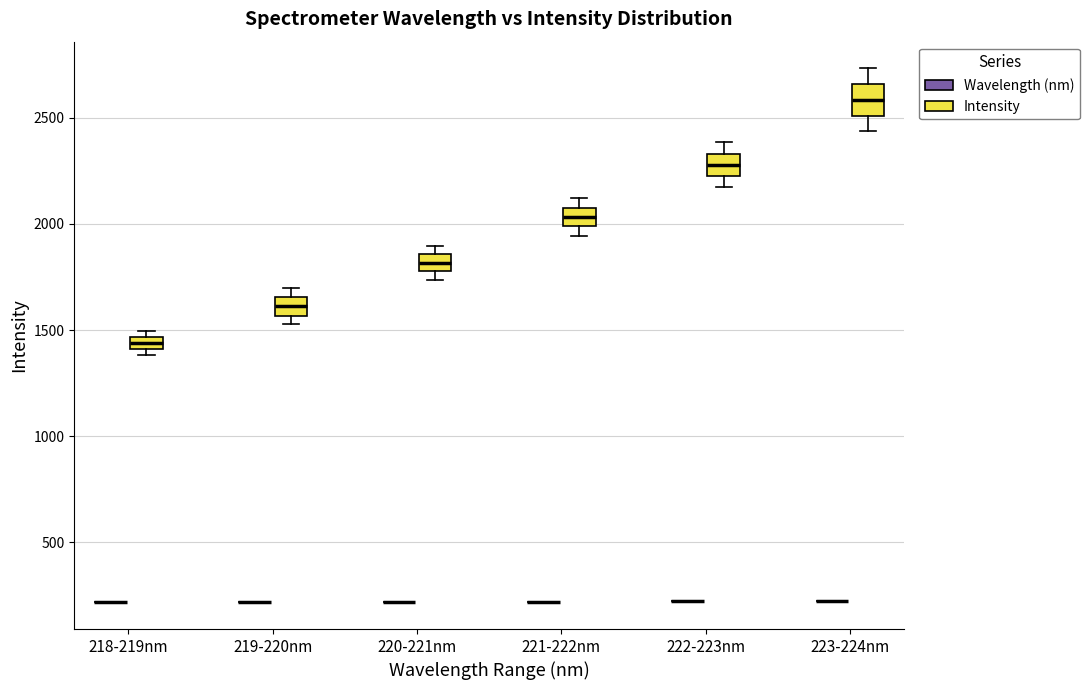

Where is the upper edge of the box for 223-224nm (Intensity) on the y-axis? The values are not printed on the chart, so give them approximately, as read against the axis.

2650